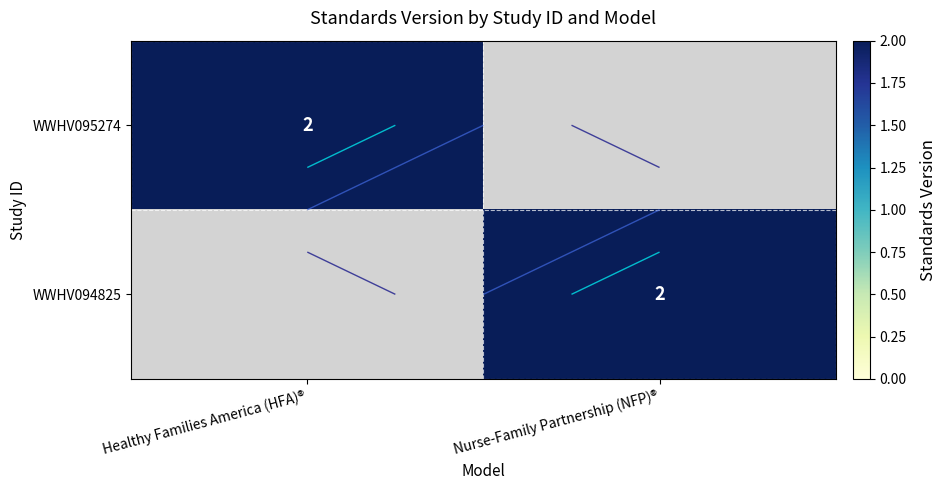

What value does the WWHV094825 series have at Nurse-Family Partnership (NFP)®?

2